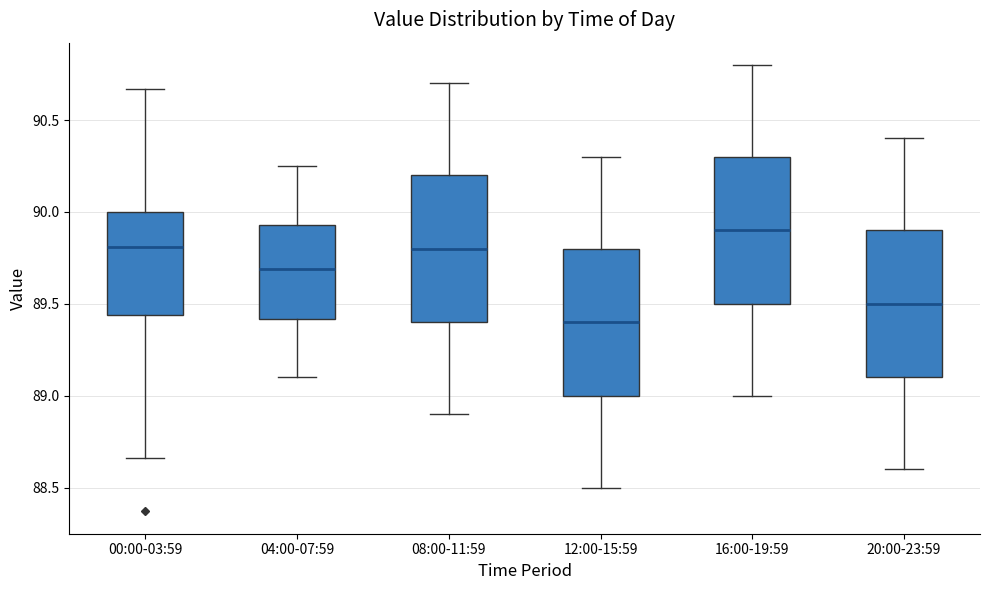

Where does the lower whisker of the box for 12:00-15:59 end on the y-axis? The values are not printed on the chart, so give them approximately, as read against the axis.

88.50